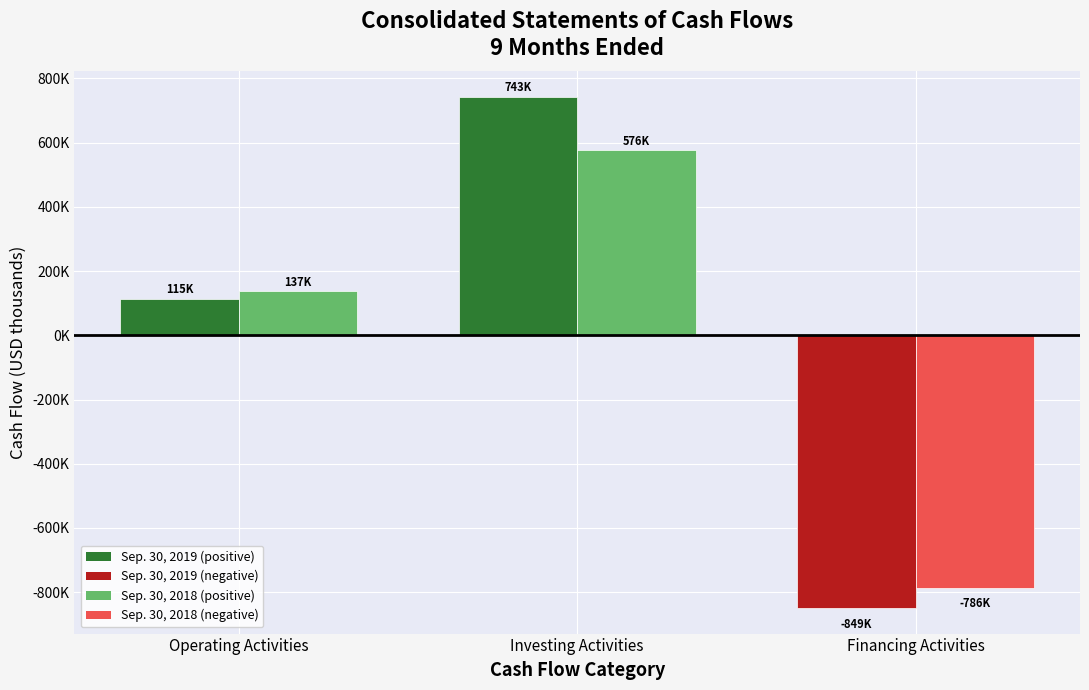

How many series are shown in this chart?

2